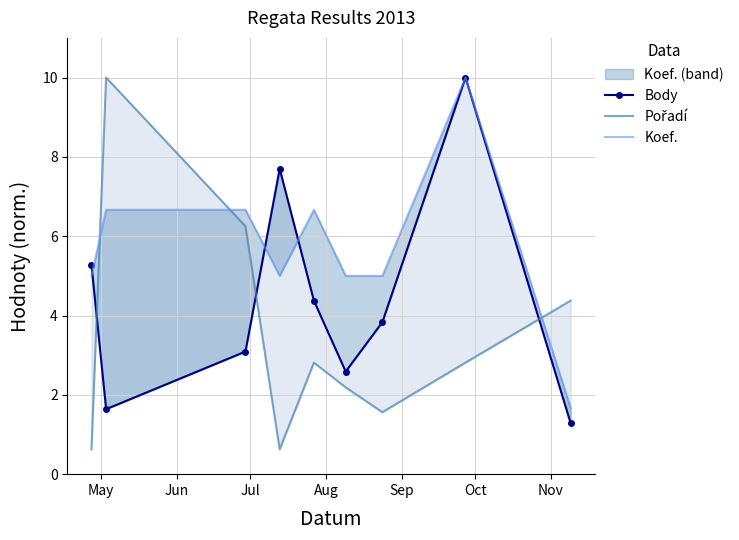

List the series in order of their peak value, highest first.

Body, Pořadí, Koef.